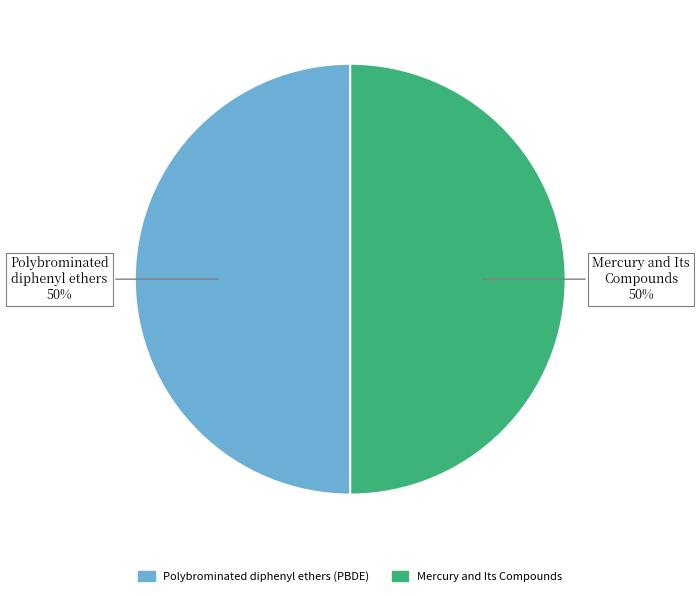

Approximately how many times larger is the value at Mercury and Its Compounds compared to Polybrominated diphenyl ethers (PBDE)?

1.0